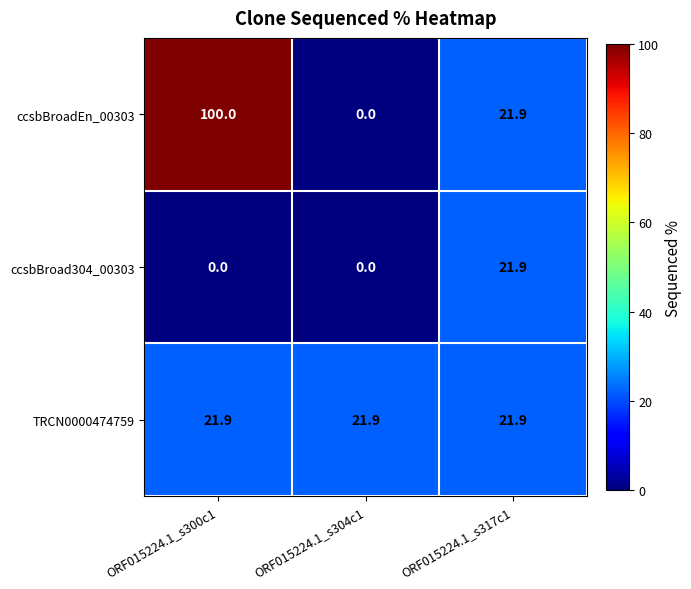

Rank the series by their average value, from highest to lowest.

ccsbBroadEn_00303, TRCN0000474759, ccsbBroad304_00303